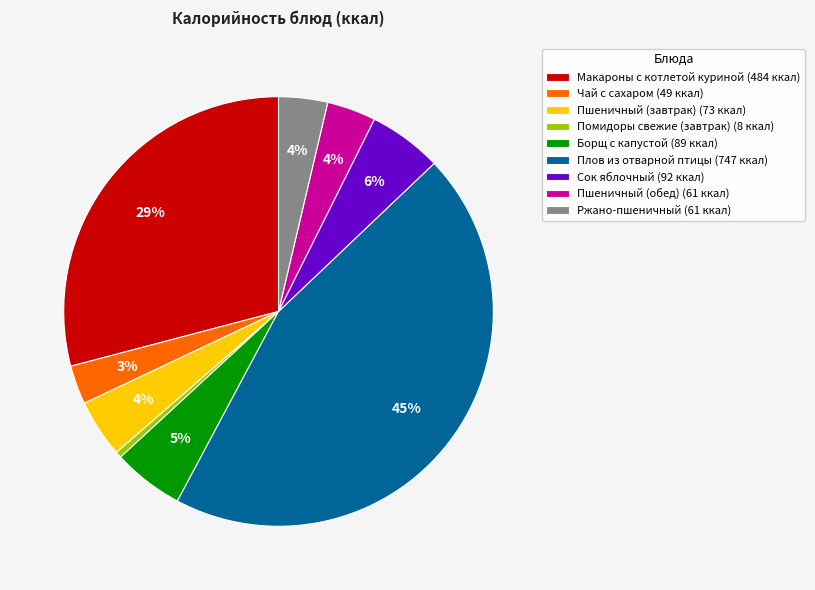

Which has a higher value, Чай с сахаром (49 ккал) or Ржано-пшеничный (61 ккал)?

Ржано-пшеничный (61 ккал)